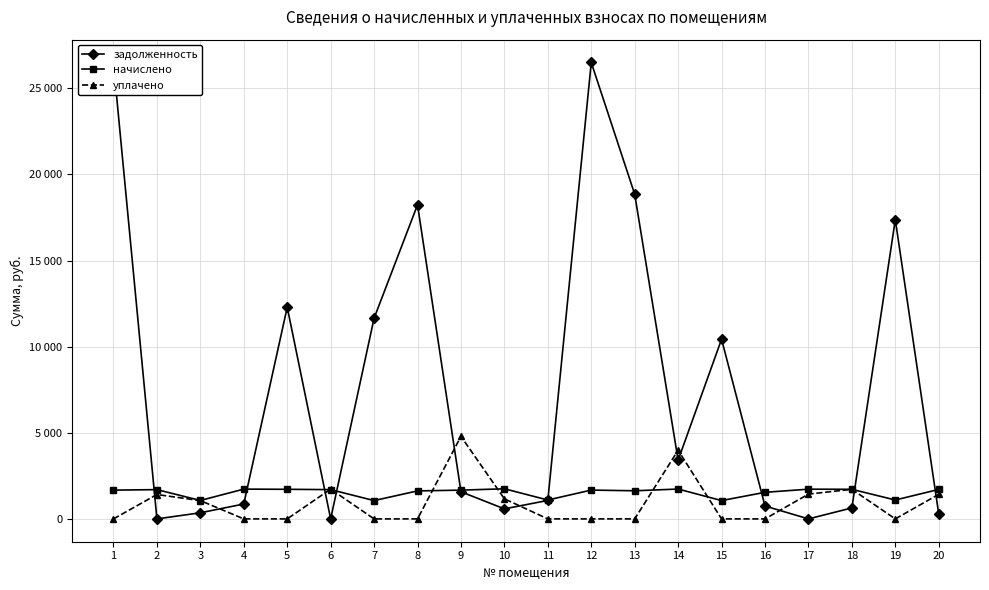

How many interior local peaks does the задолженность series have?

5